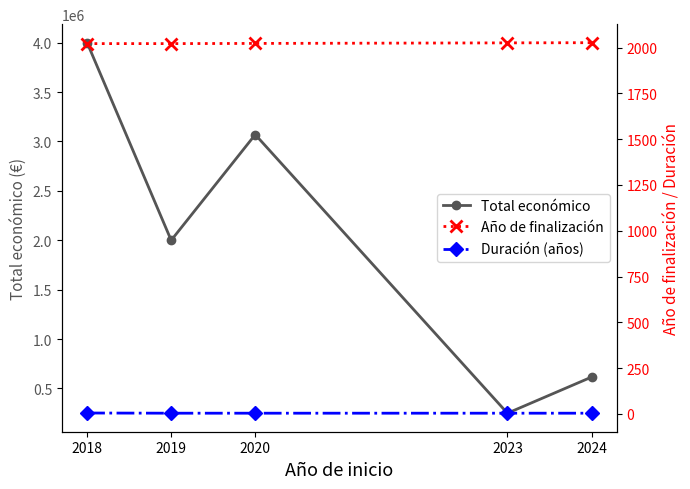

What is the total value across all series at 2018?

4001700.5